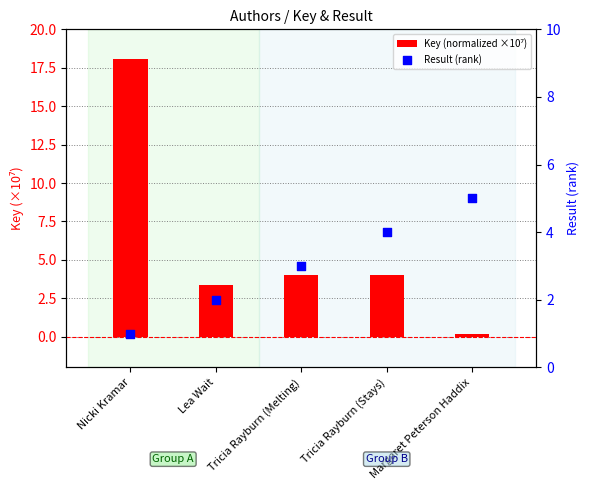

At which category is the sum across all series the highest?

Nicki Kramar